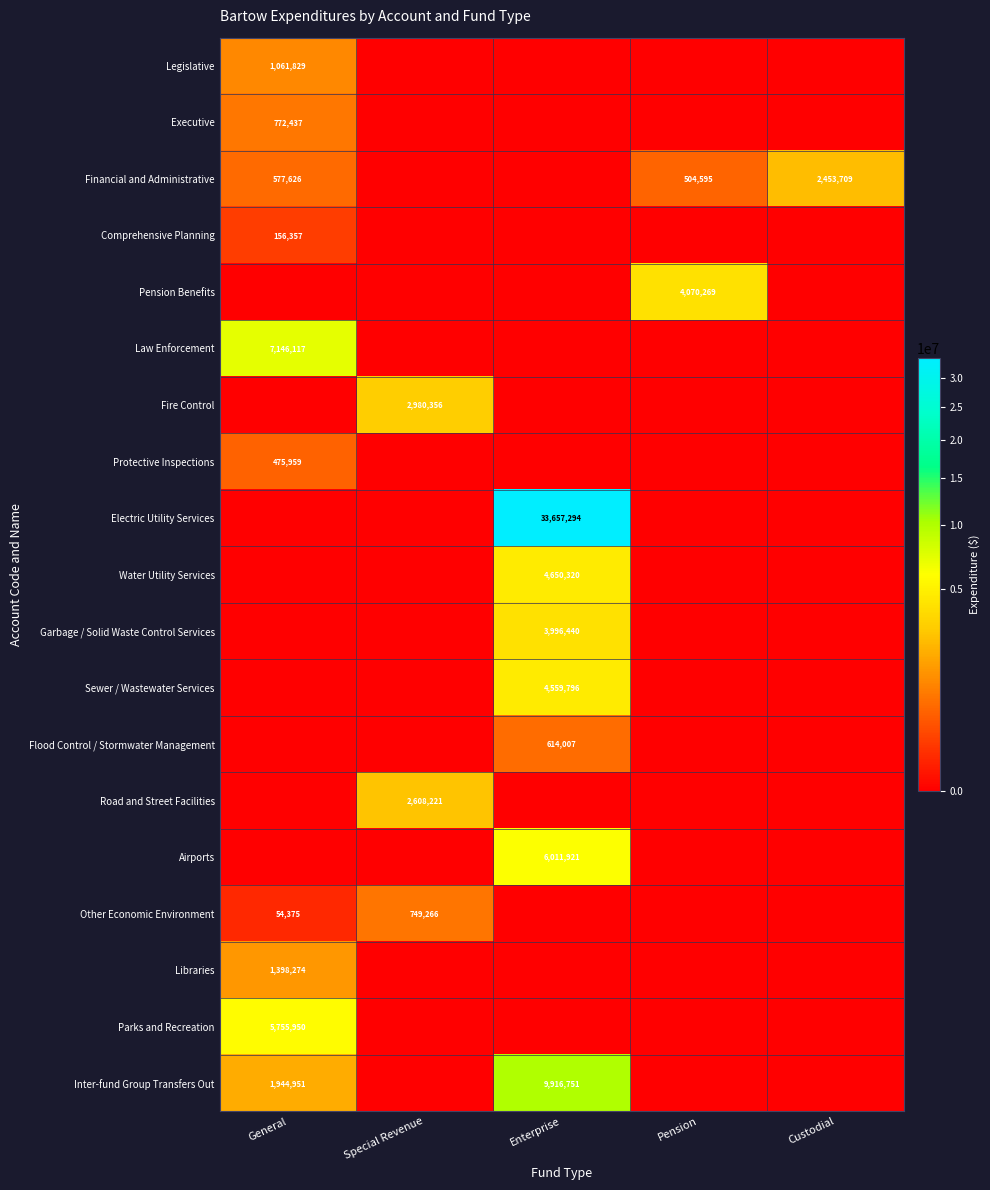

The value of Law Enforcement at General is 7146117. True or false?

True